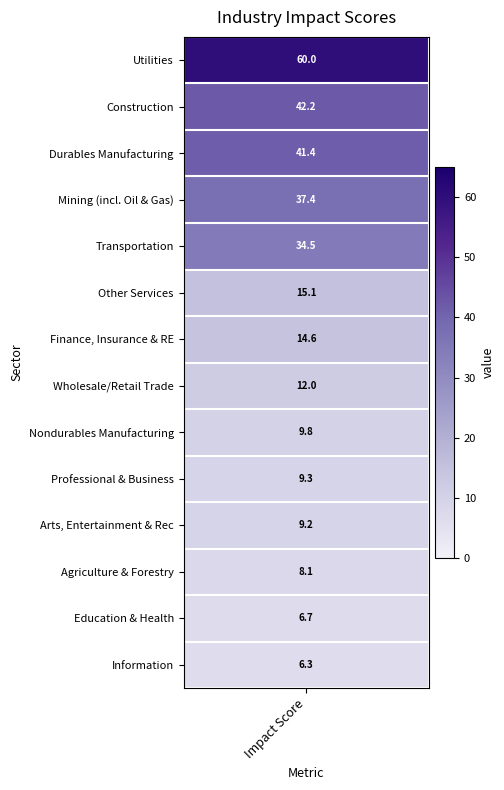

What is the ratio of the value at 6 to the value at 12?

2.2